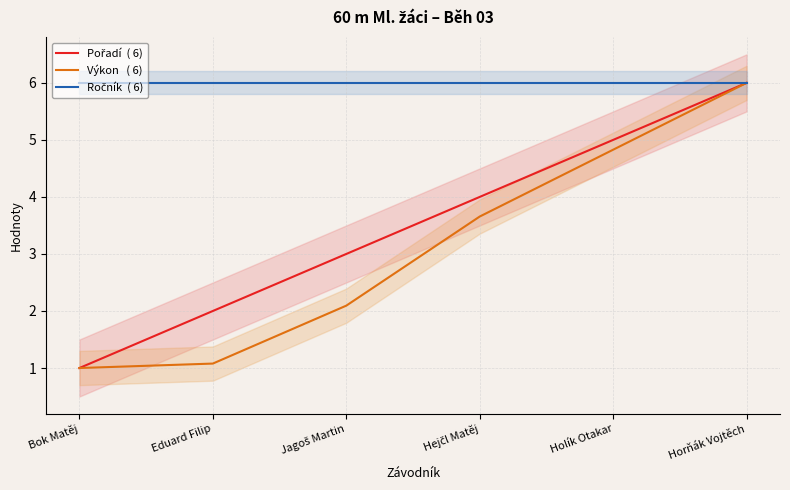

Where does the Pořadí  ( 6) series first go above 4?

Holík Otakar